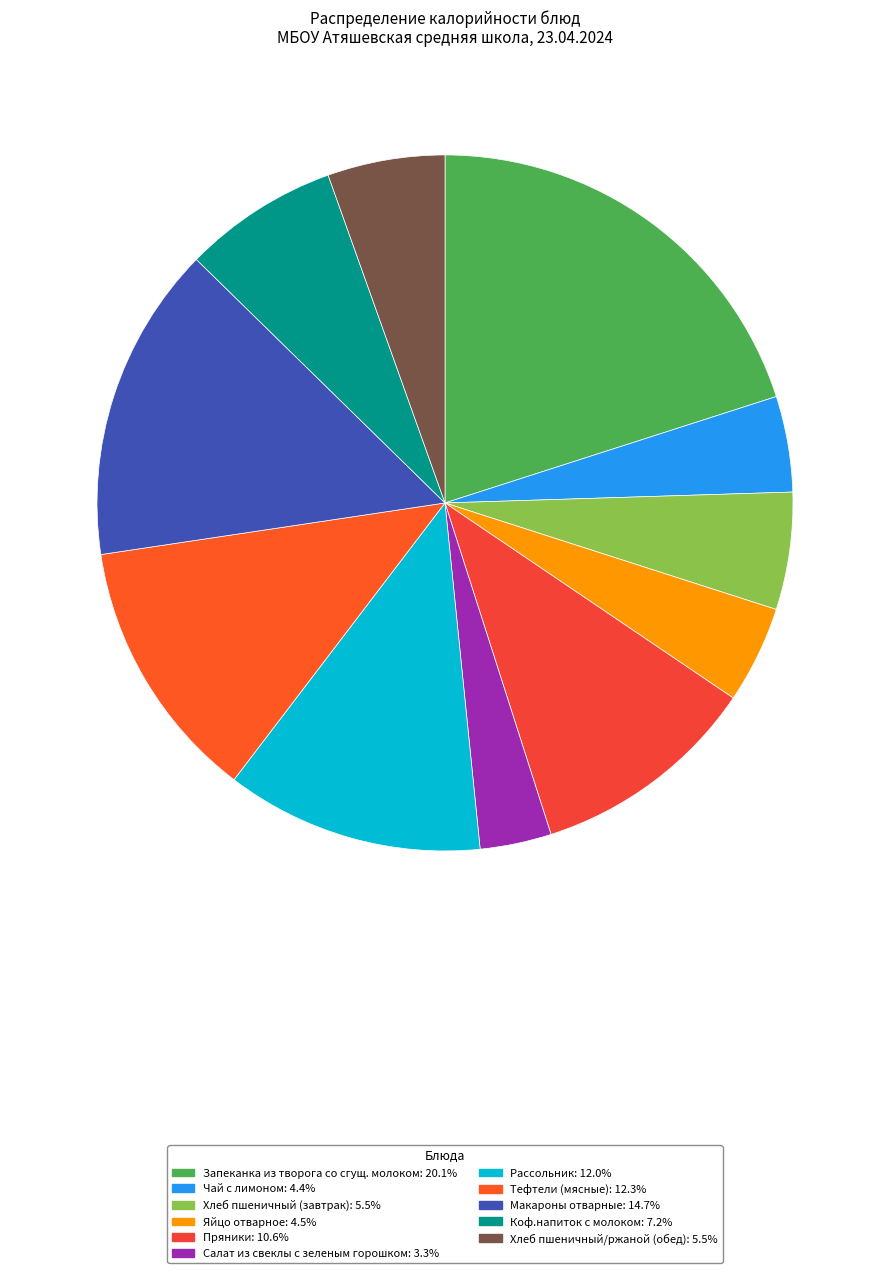

Is there a majority slice in this chart?

No